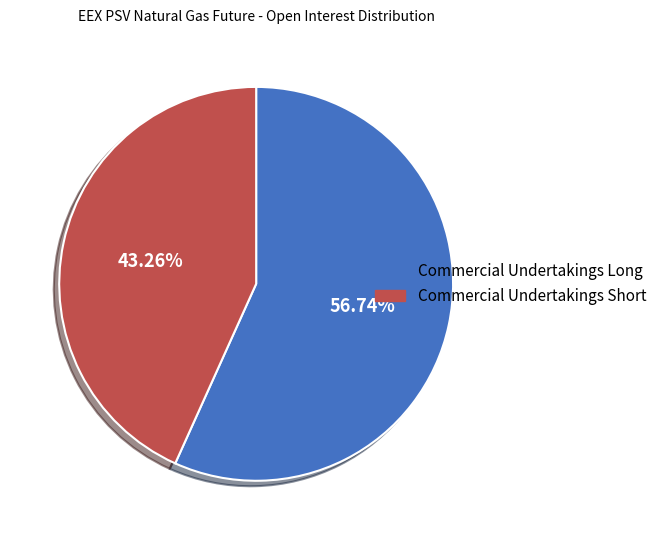

Which slice represents more than half of the pie?

Commercial Undertakings Long